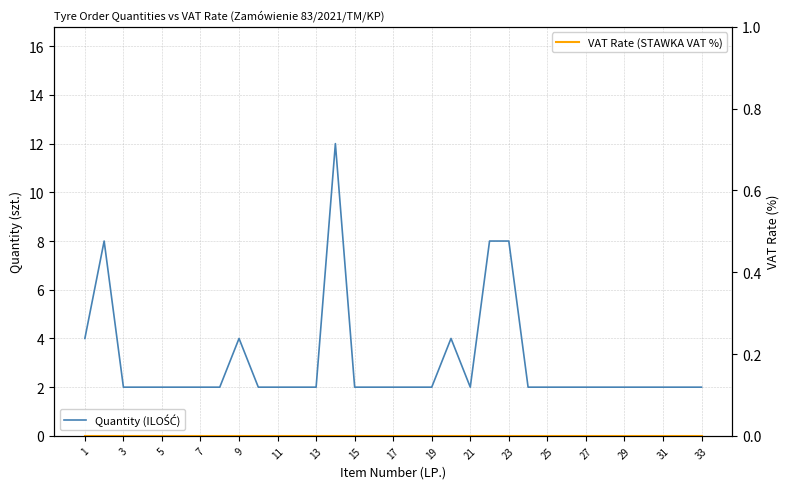

In Quantity (ILOŚĆ), how many points are lower than both neighbors (excluding endpoints)?

1